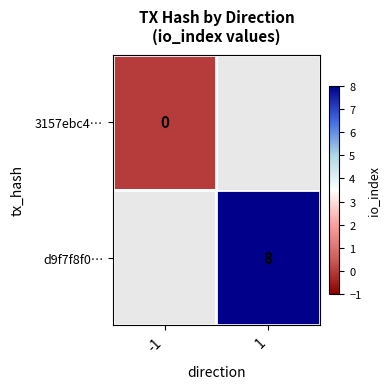

Between 1 and -1, which is larger?

-1